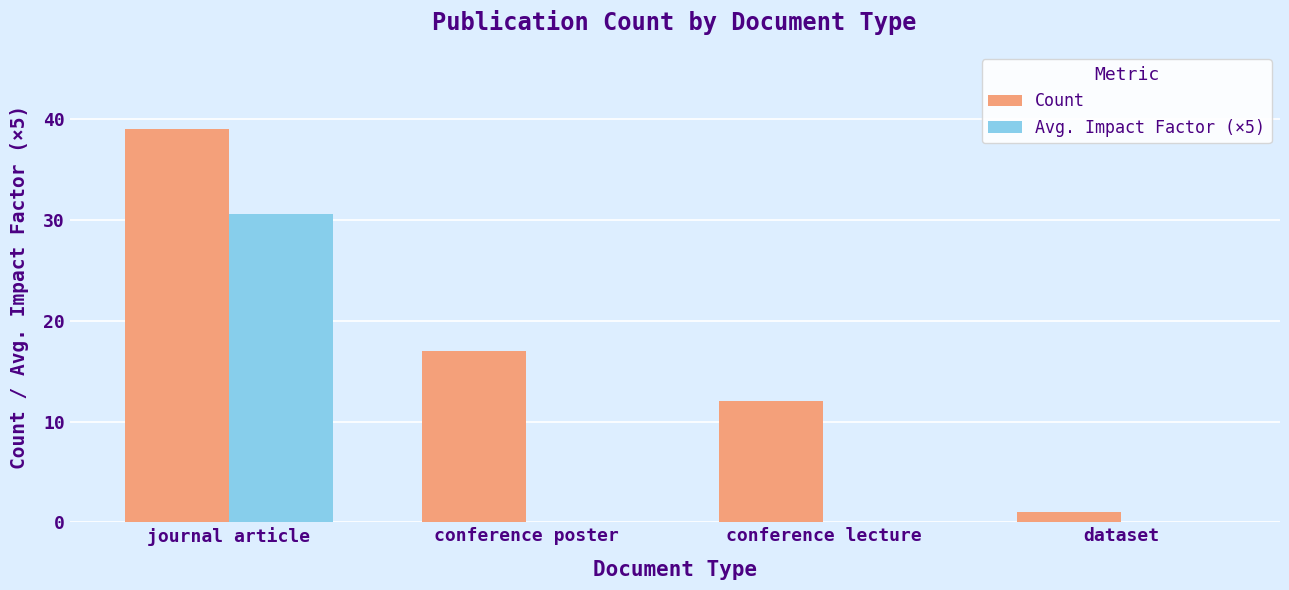

How many categories are shown in the chart?

4